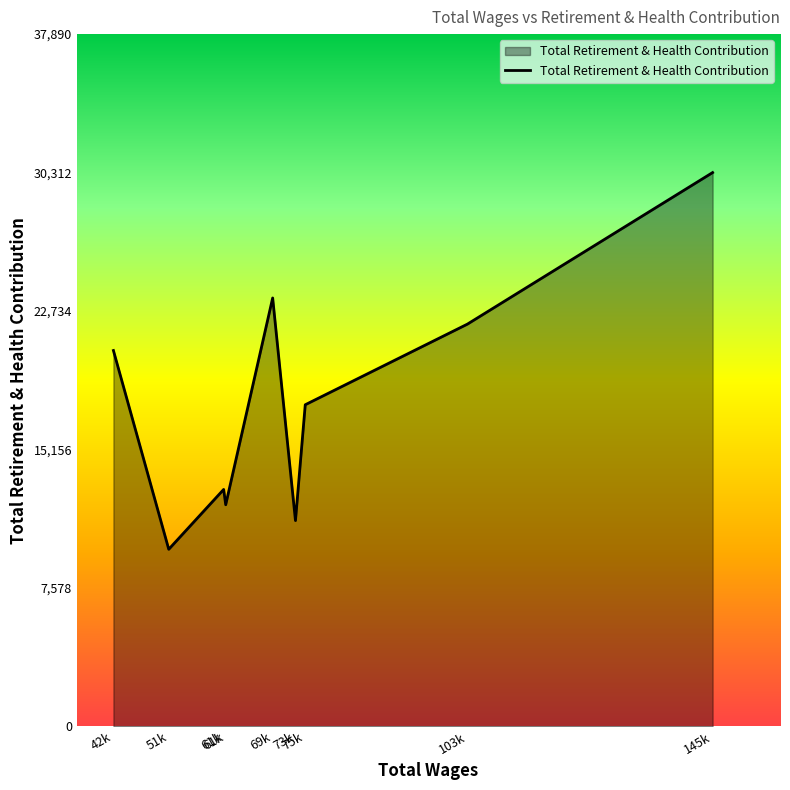

Reading left to right, list all the values displayed in this chart.

20572	9693	12969	12131	23449	11264	17604	22017	30312